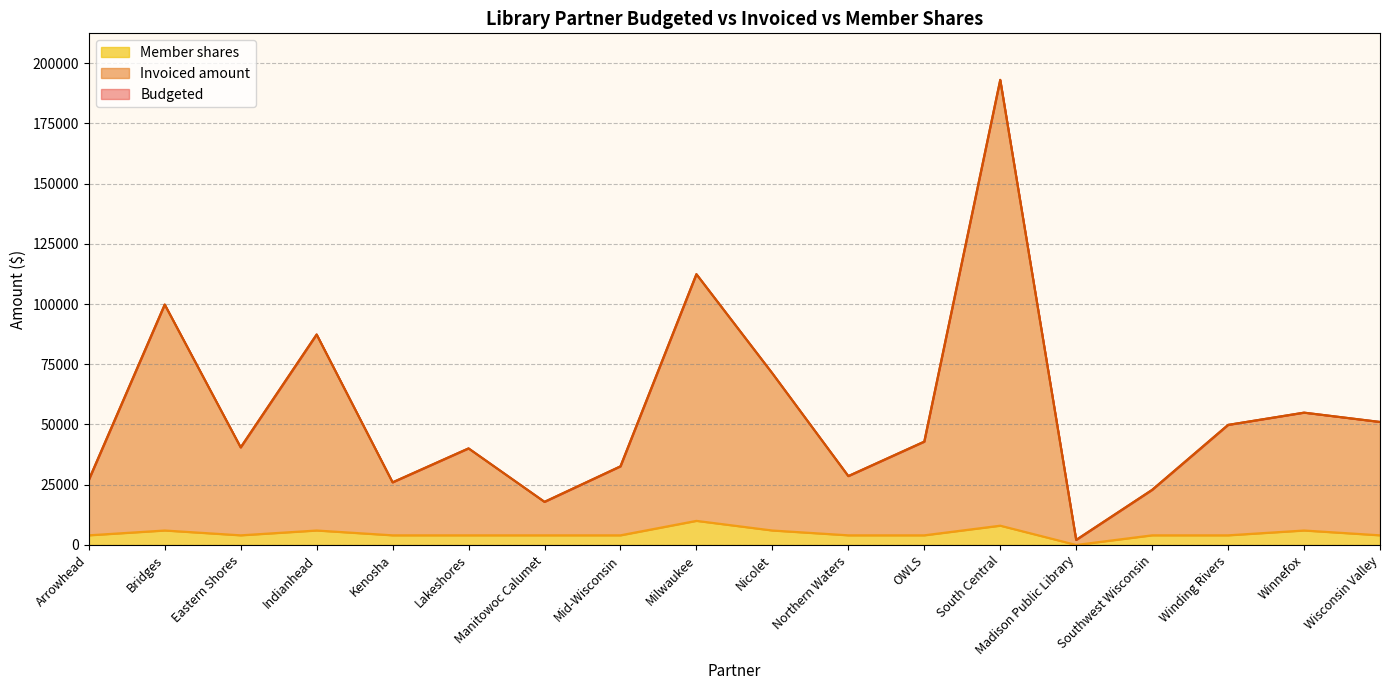

What is the sum of the Budgeted values at Nicolet and Eastern Shores?

111713